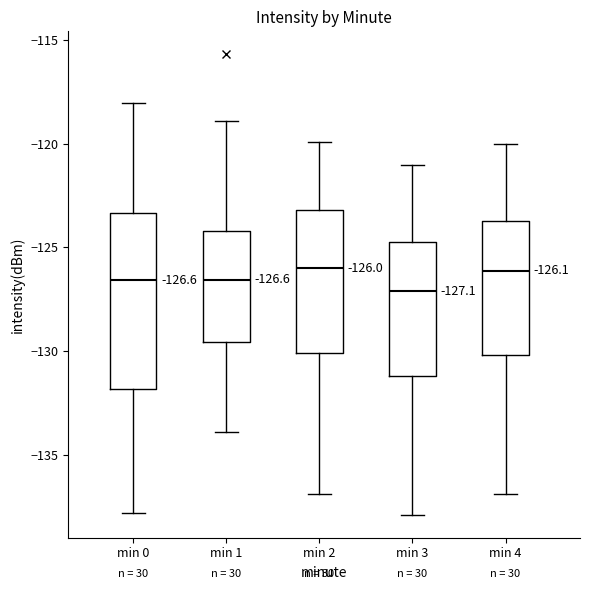

Which box has the lowest median line?

min 3